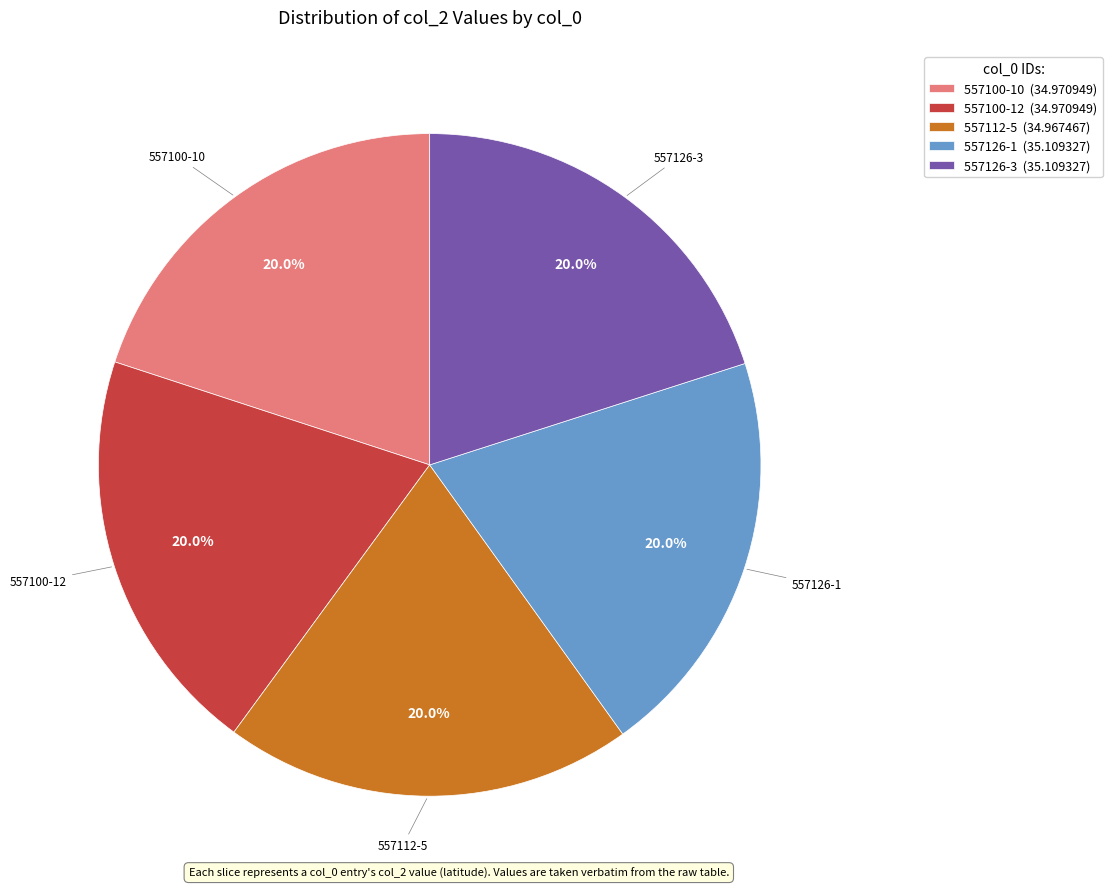

What is the ratio of the value at 557126-1 to the value at 557112-5?

1.0